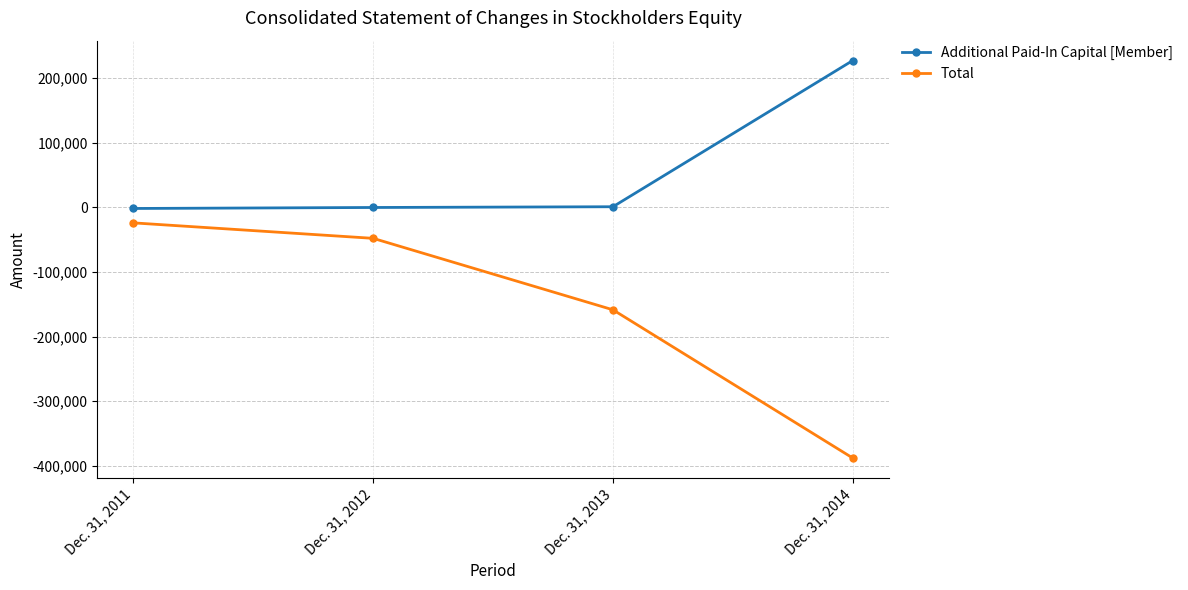

Rank the series by their average value, from lowest to highest.

Total, Additional Paid-In Capital [Member]